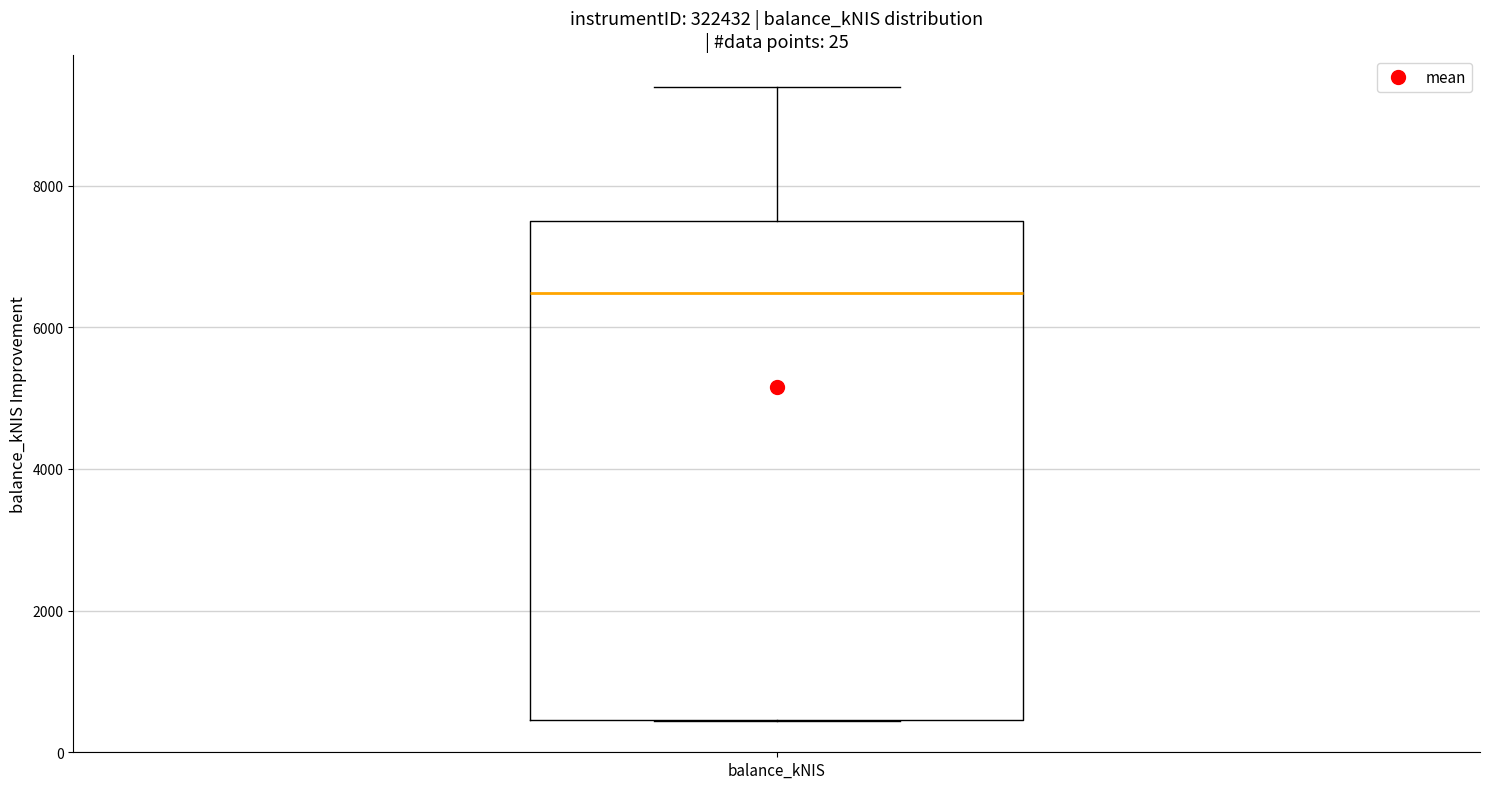

Transcribe this box plot: give where the median line is, the range the box spans, and where the two whiskers end, as read against the y-axis. The values are not printed on the chart, so give them approximately, as read against the axis.

median 6400, box 400 to 7600, whiskers 400 to 9400